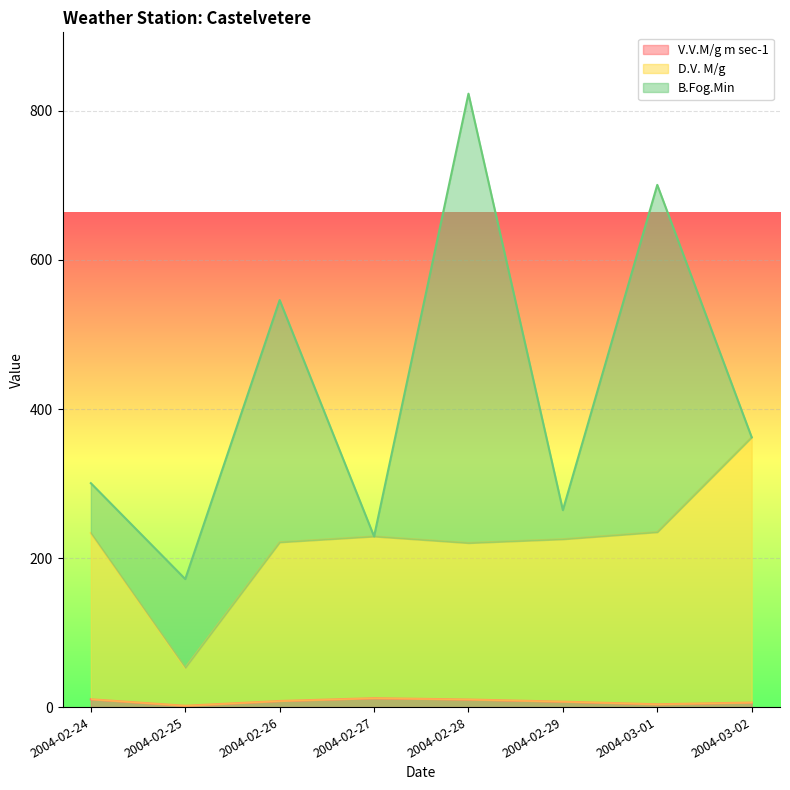

What is the difference between the maximum and minimum values in the D.V. M/g series?

309.3